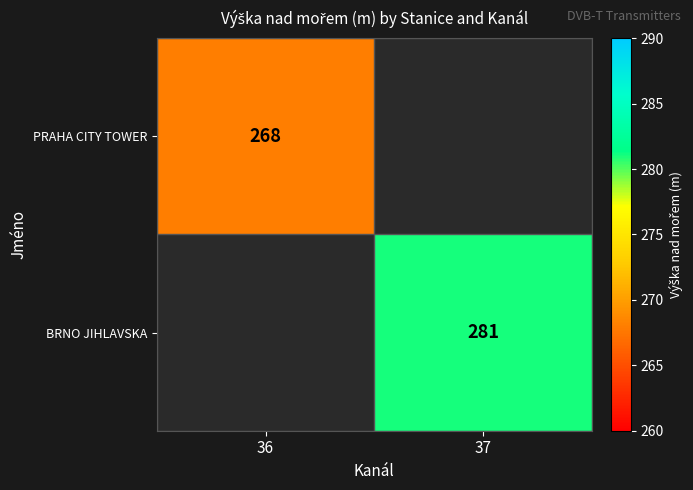

True or false: PRAHA CITY TOWER has a value of 268 at 36.

True